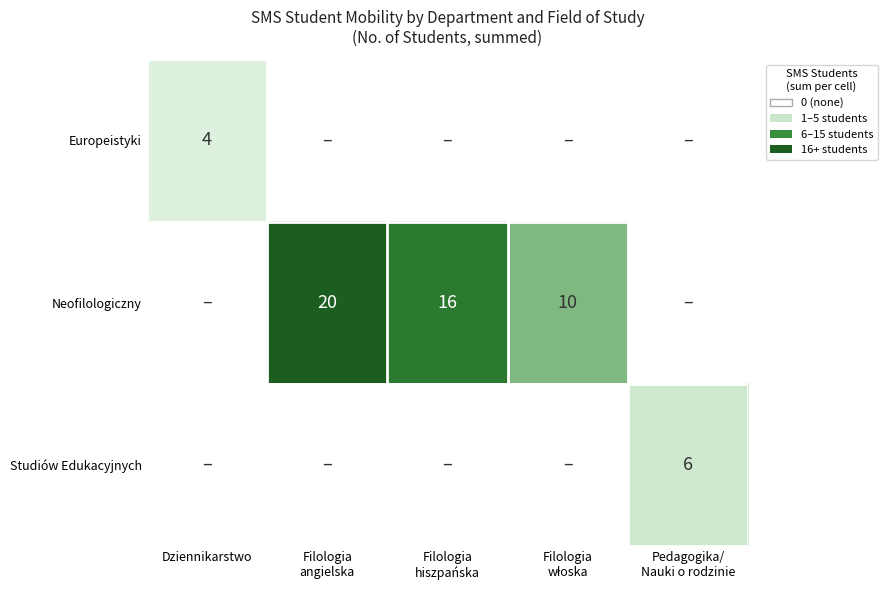

The value of Europeistyki at Dziennikarstwo is 4. True or false?

True